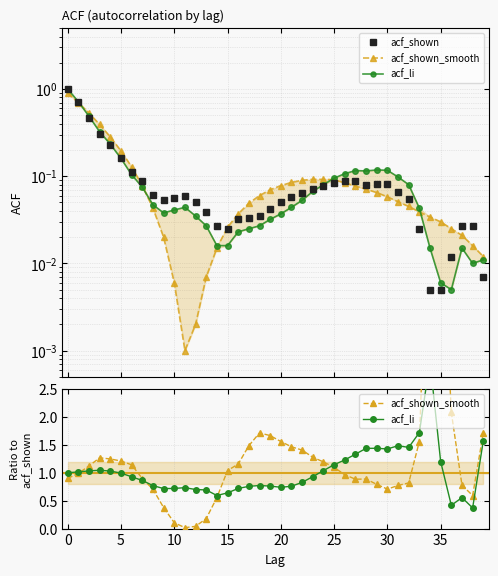

True or false: acf_shown_smooth has a value of 1.7 at 39.

True